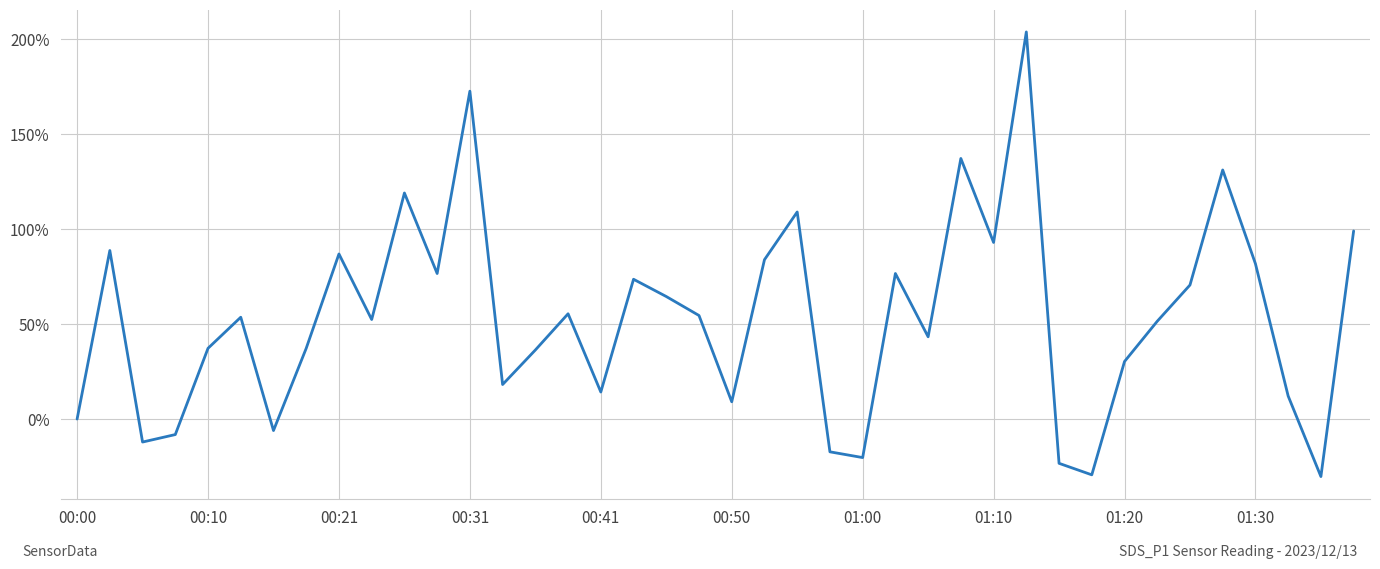

What is the smallest value displayed?

-30.3